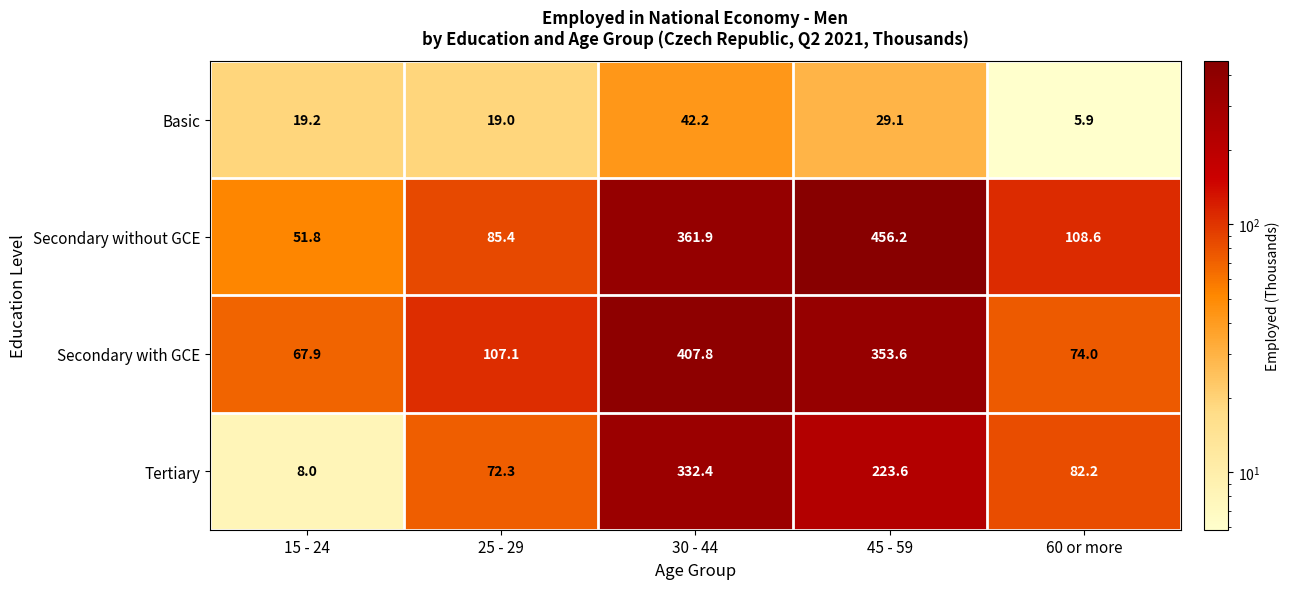

Which series has the largest total across all categories?

Secondary without GCE